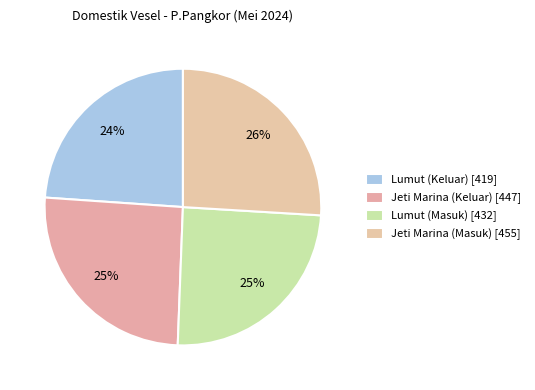

Combined, what portion of the pie is Lumut (Masuk) and Lumut (Keluar)?

48.5%